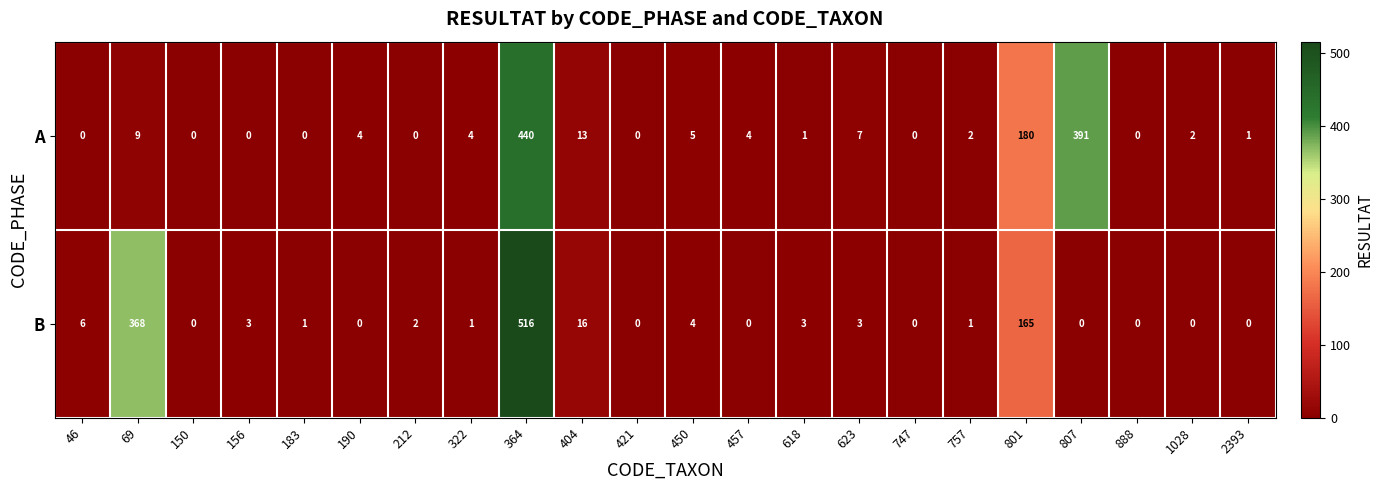

At 1028, list the series in order from smallest to largest.

B, A